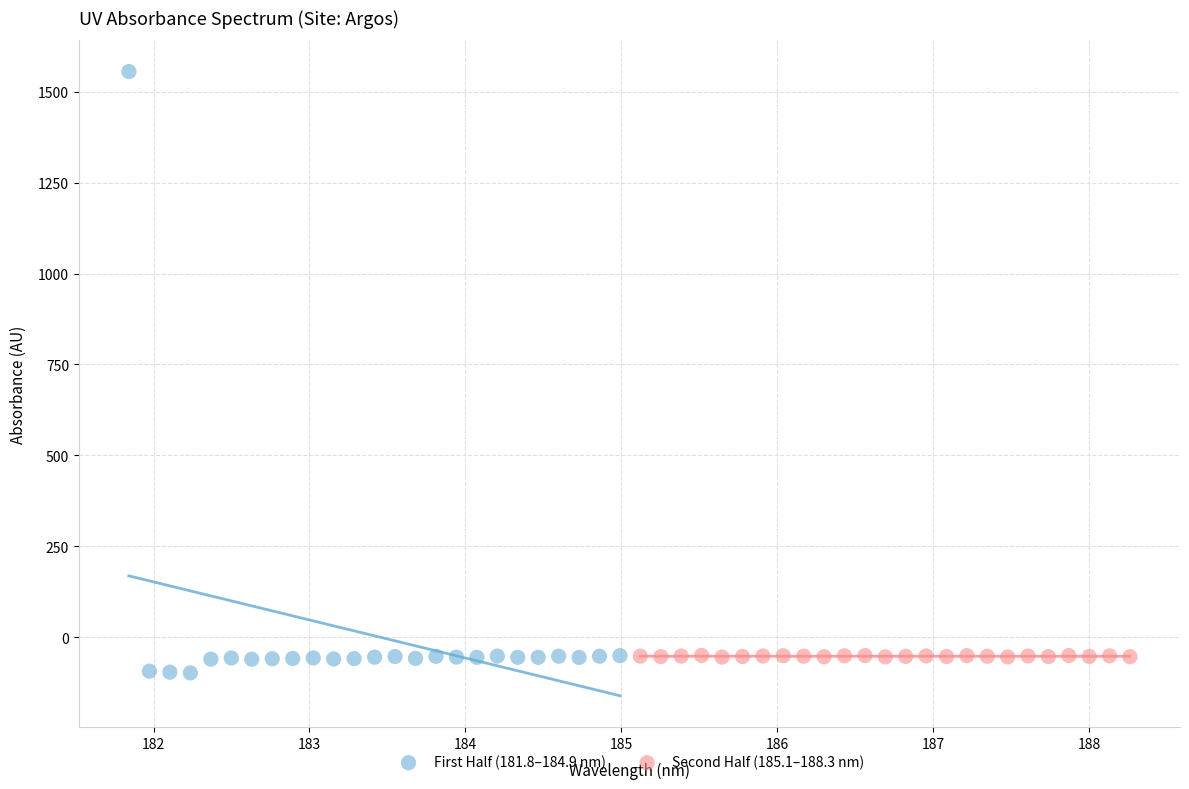

What are all the series names shown in the legend?

First Half (181.8–184.9 nm), Second Half (185.1–188.3 nm)